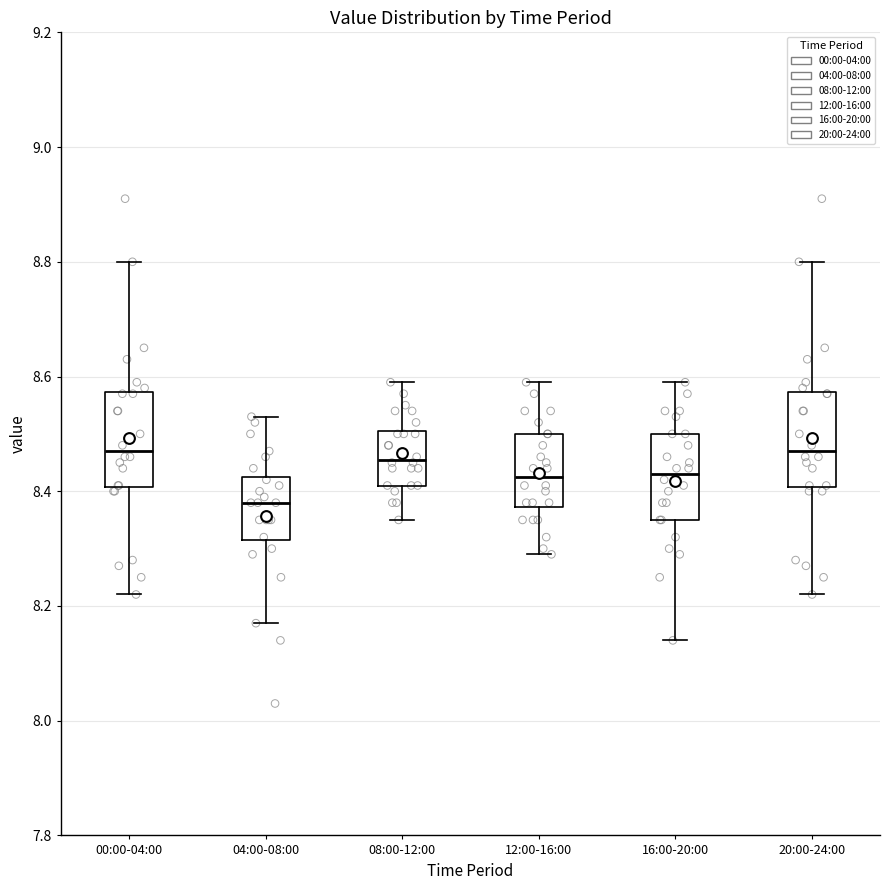

Where does the upper whisker of the box for 20:00-24:00 end on the y-axis? The values are not printed on the chart, so give them approximately, as read against the axis.

8.80